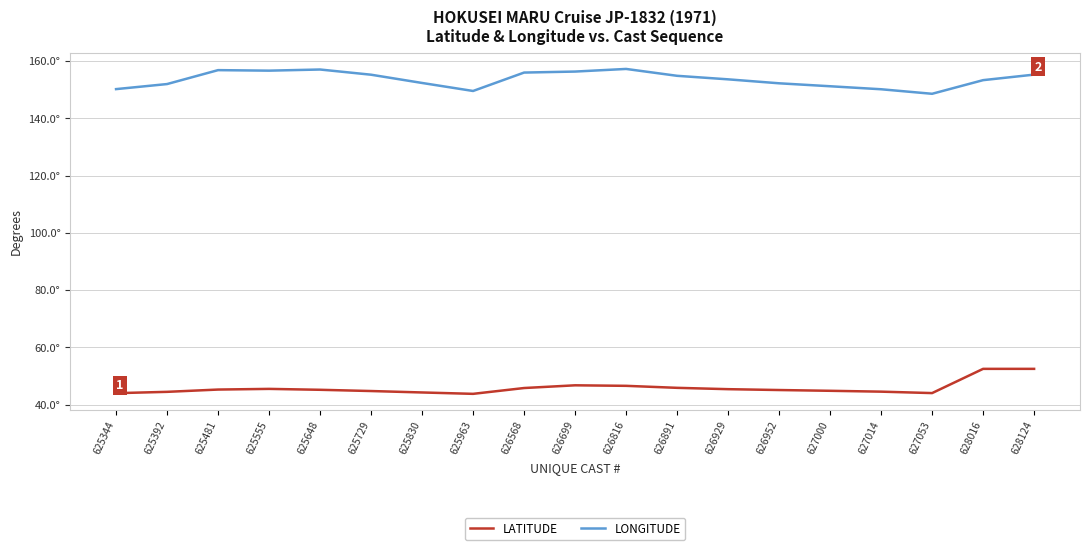

What is the value of the LONGITUDE point at the 2nd from the left?

152.0